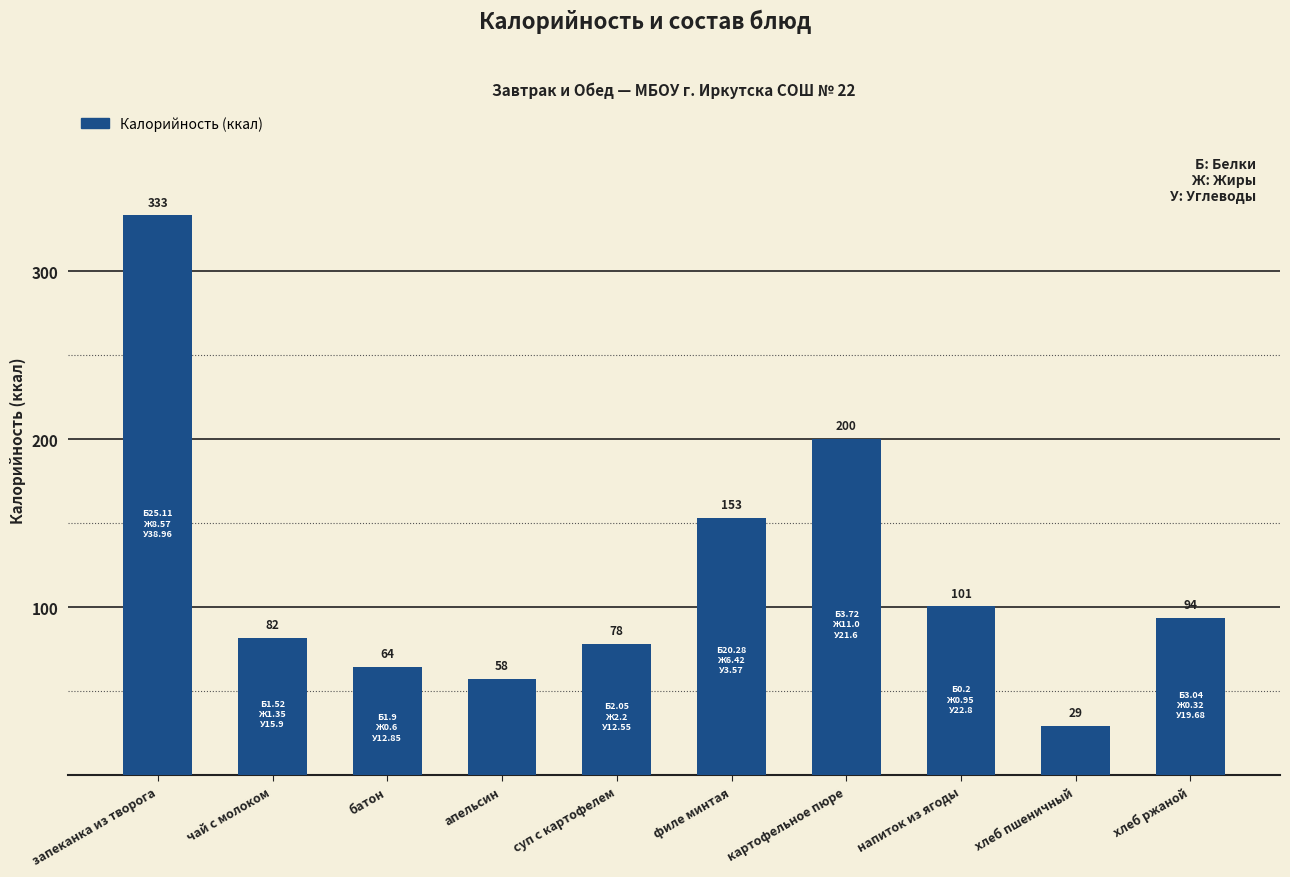

Between хлеб пшеничный and картофельное пюре, which is larger?

картофельное пюре